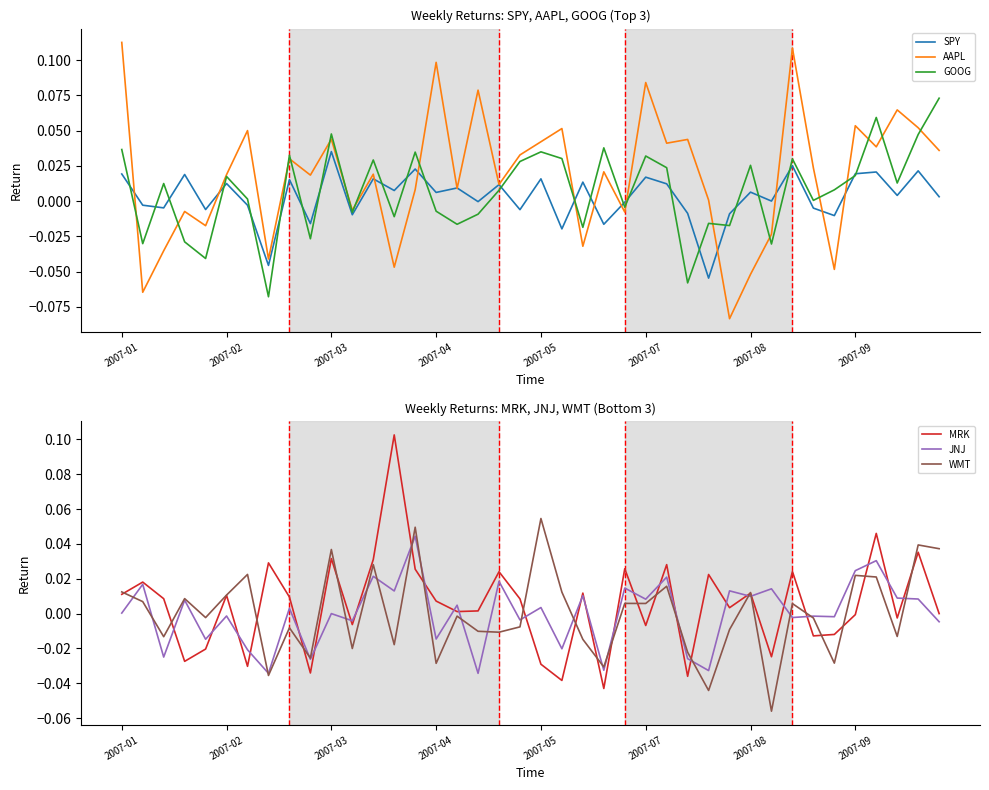

What is the label of the 32nd point from the right?

8